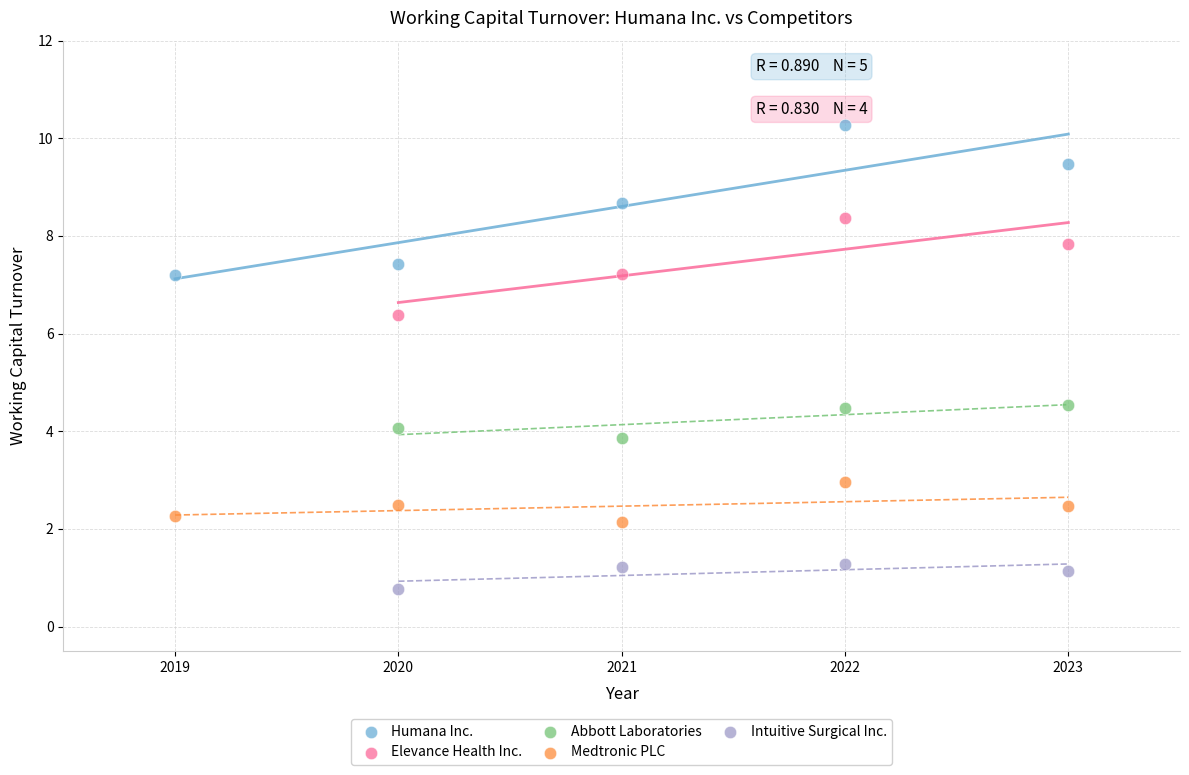

Which series has the largest Y range (max minus min)?

Humana Inc.